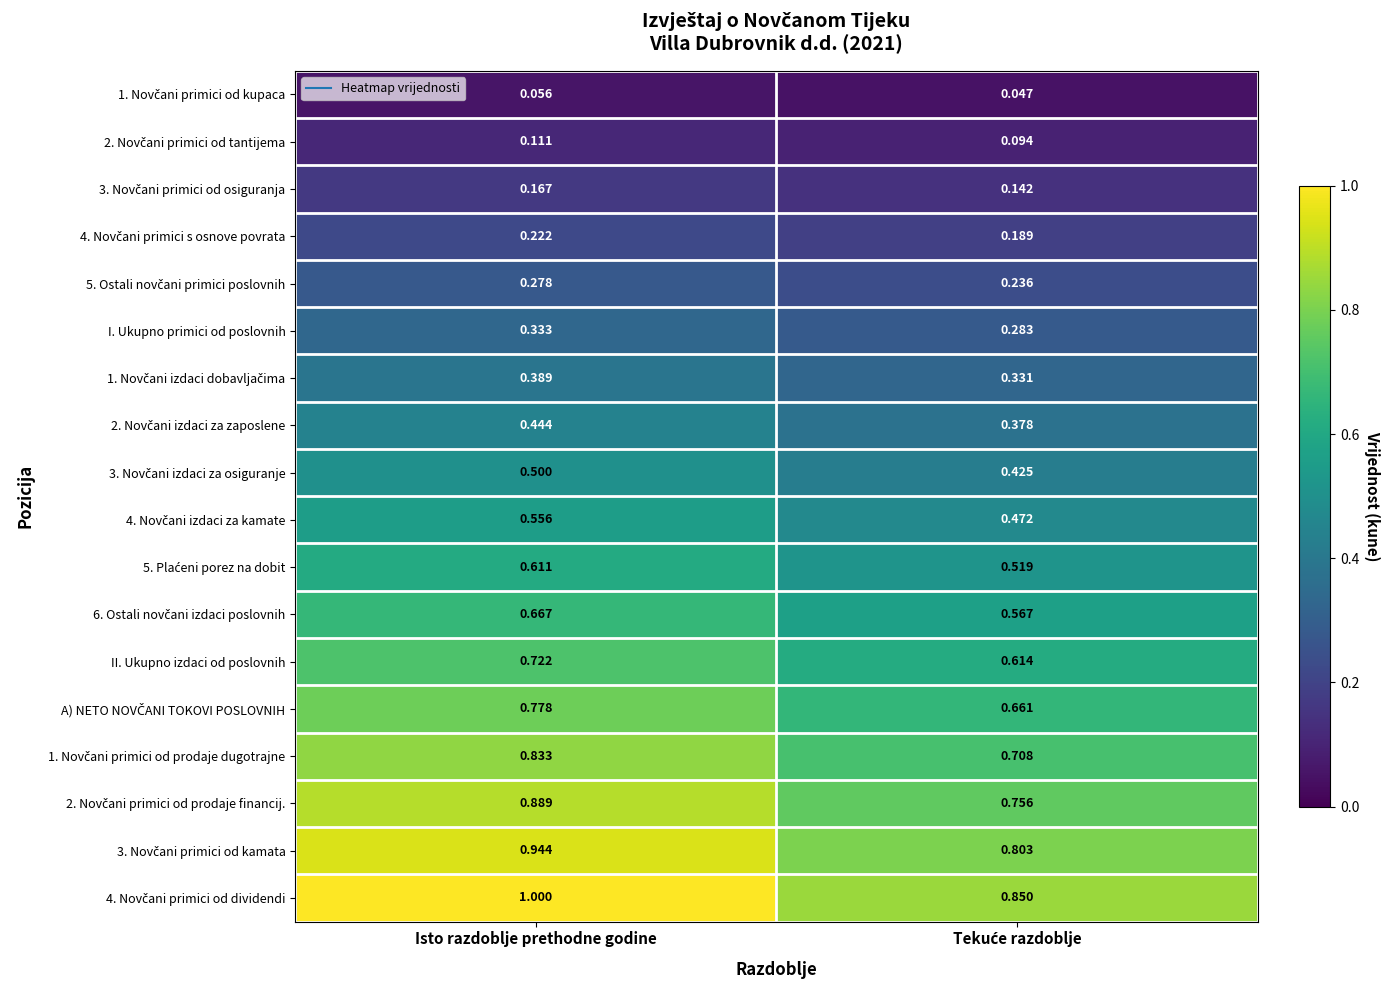

At which category is the sum across all series the highest?

Isto razdoblje prethodne godine